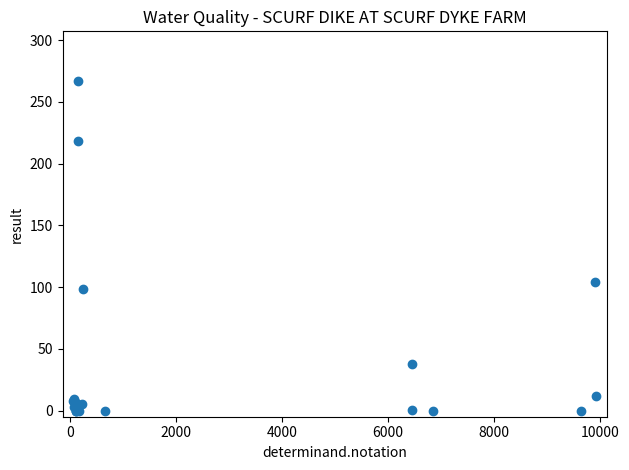

What Y value in the scatter plot is closest to 133?

104.0